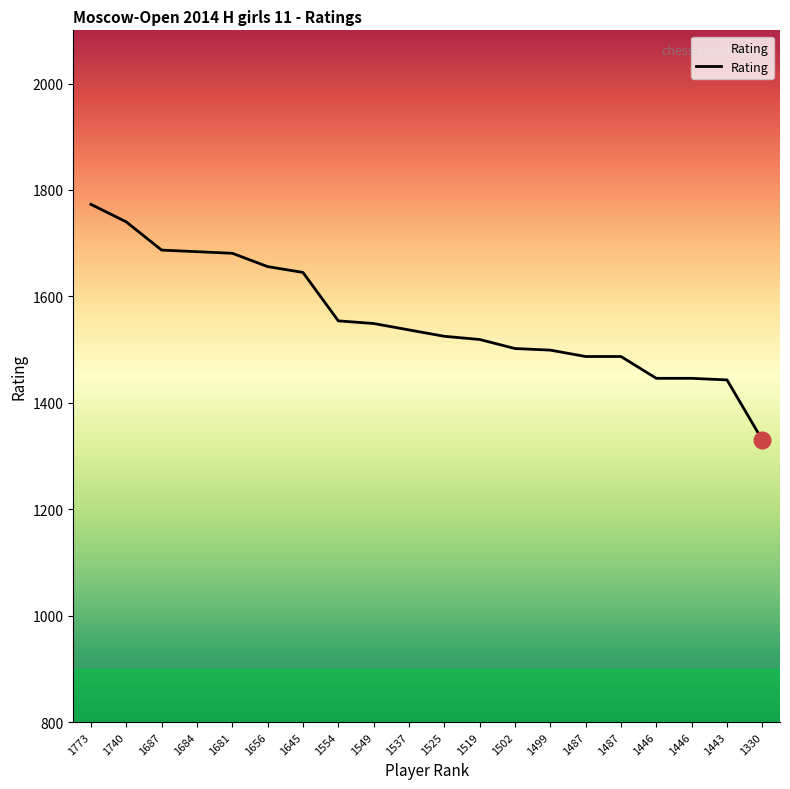

Is this an area chart (filled region under the line)?

No